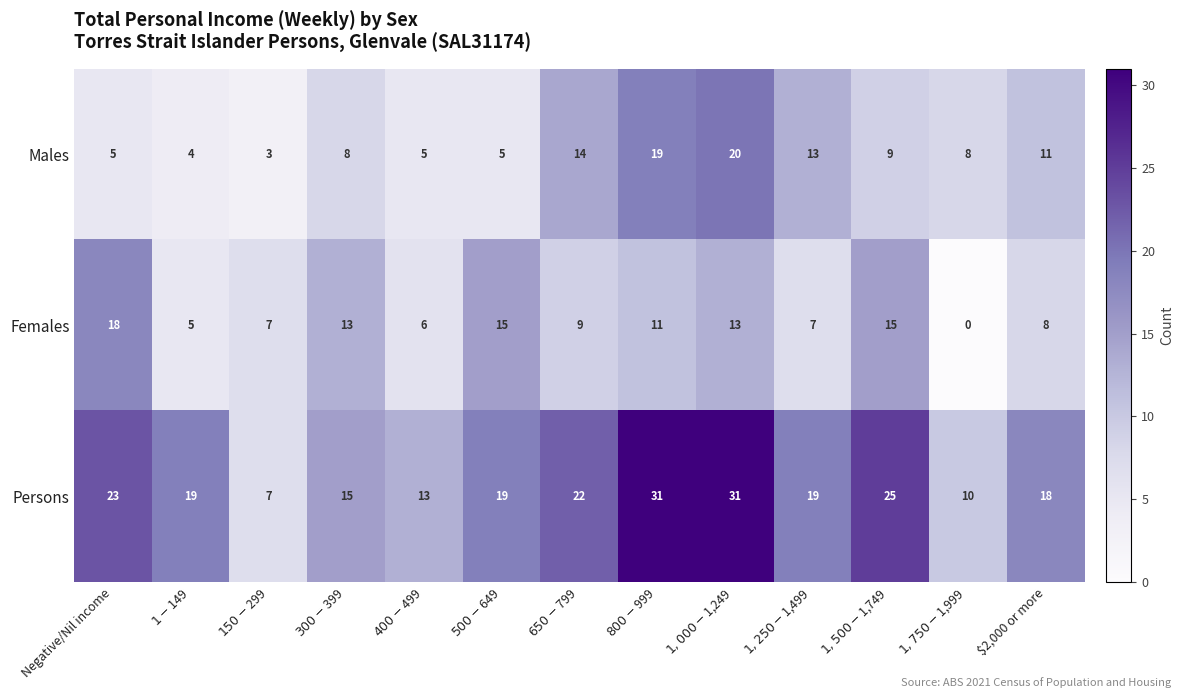

List the series in order of their peak value, highest first.

Persons, Males, Females